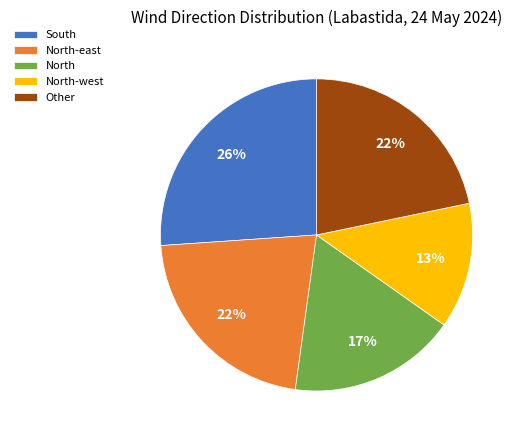

Is there a majority slice in this chart?

No